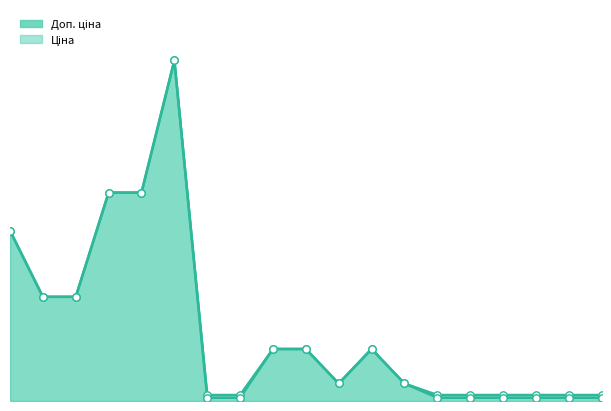

Which series contains the lowest Y value?

Ціна